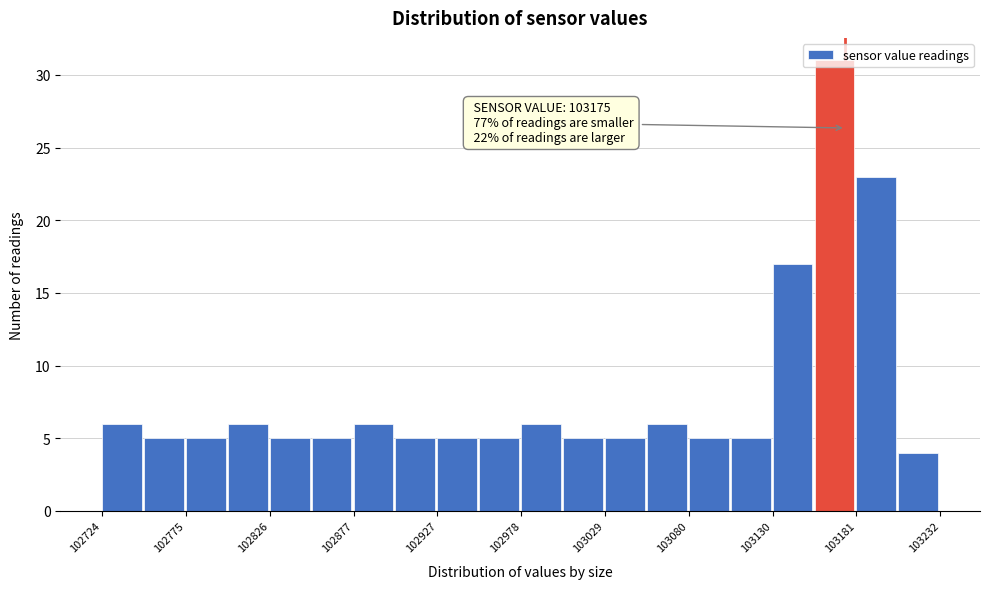

Around what value on the x-axis is the tallest bar? Give the approximate position of its centre, as read against the axis.

103170